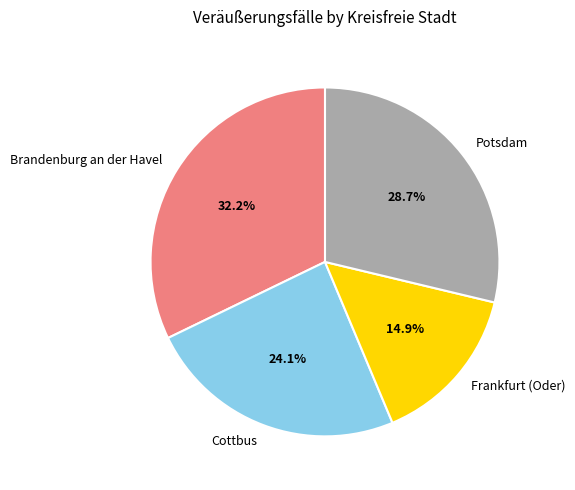

Does Potsdam represent more than half of the total?

No